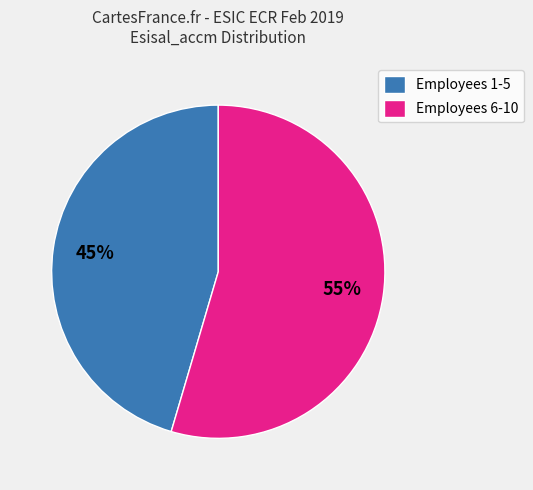

Is it true that Employees 6-10 is 55% of the pie?

True